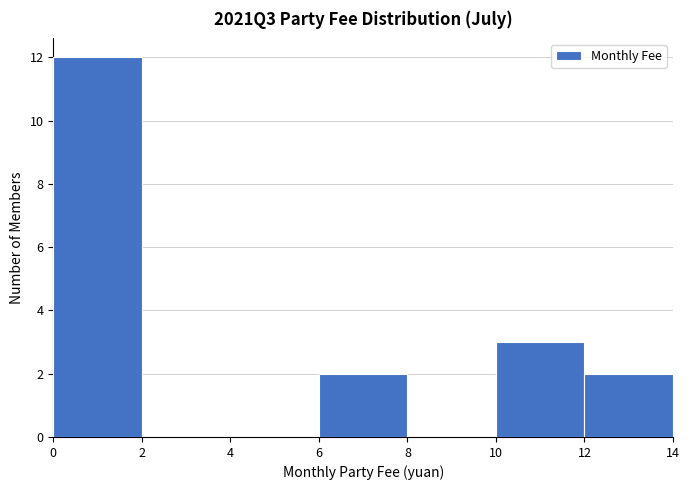

What is the height of the bar covering 10 to 12 on the x-axis? The values are not printed on the chart, so give them approximately, as read against the axis.

3